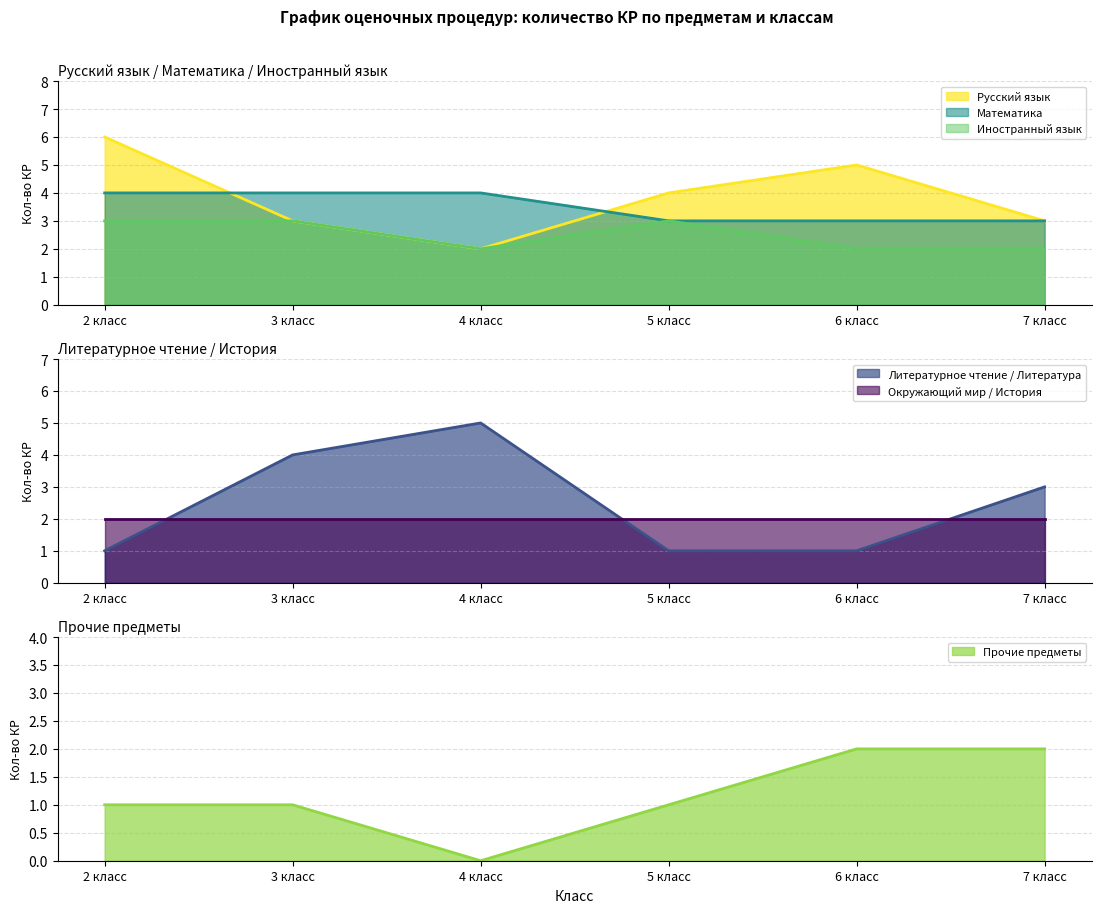

Does the chart have visible grid lines?

Yes